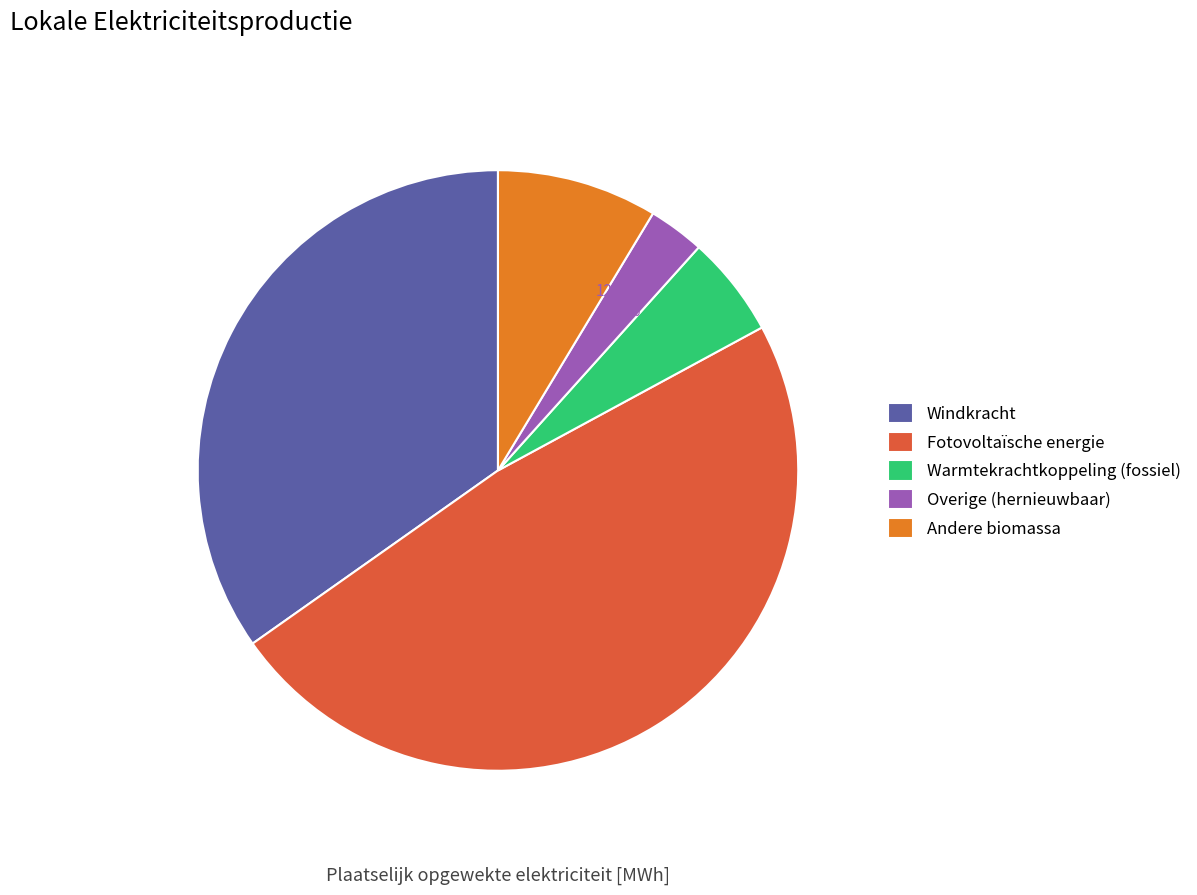

What portion of the pie excludes Warmtekrachtkoppeling (fossiel)?

94.6%